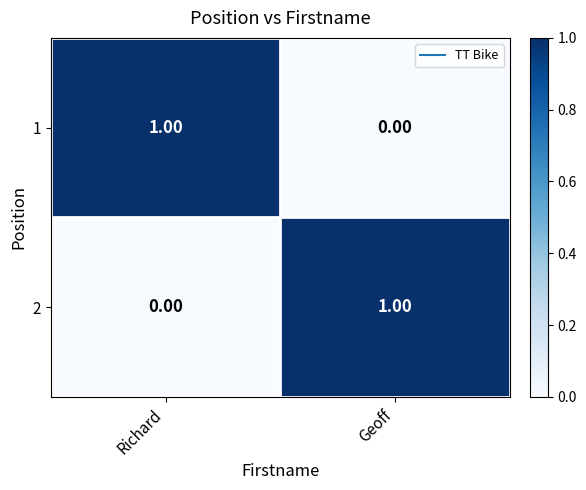

Is the value of 1 at Richard greater than the value of 2 at Richard?

Yes